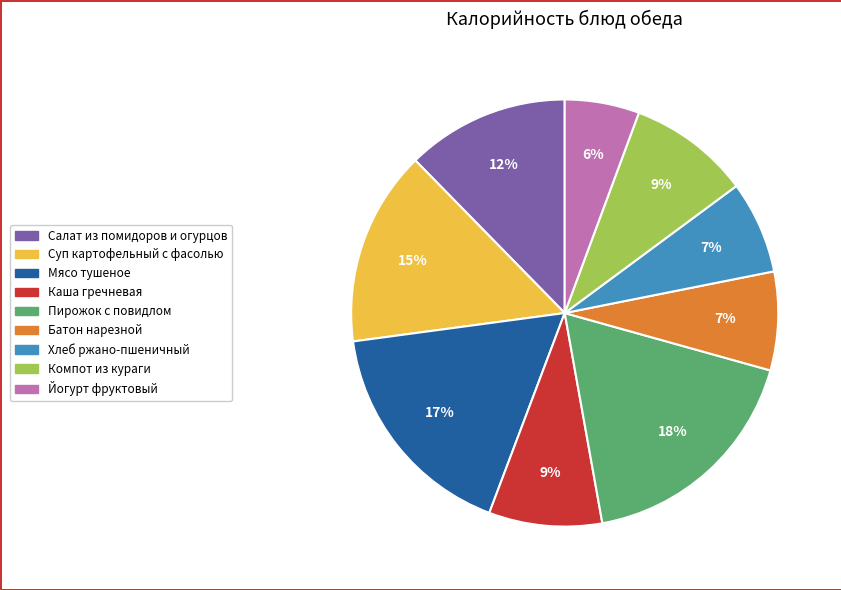

Combined, do Мясо тушеное and Суп картофельный с фасолью account for over 50%?

No